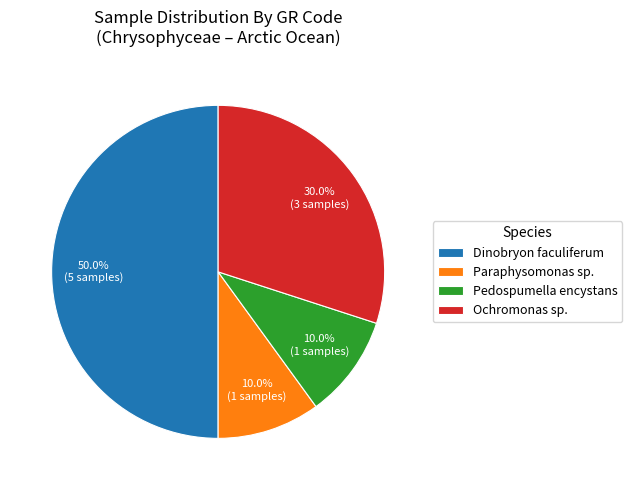

Between Dinobryon faculiferum and Pedospumella encystans, which is larger?

Dinobryon faculiferum